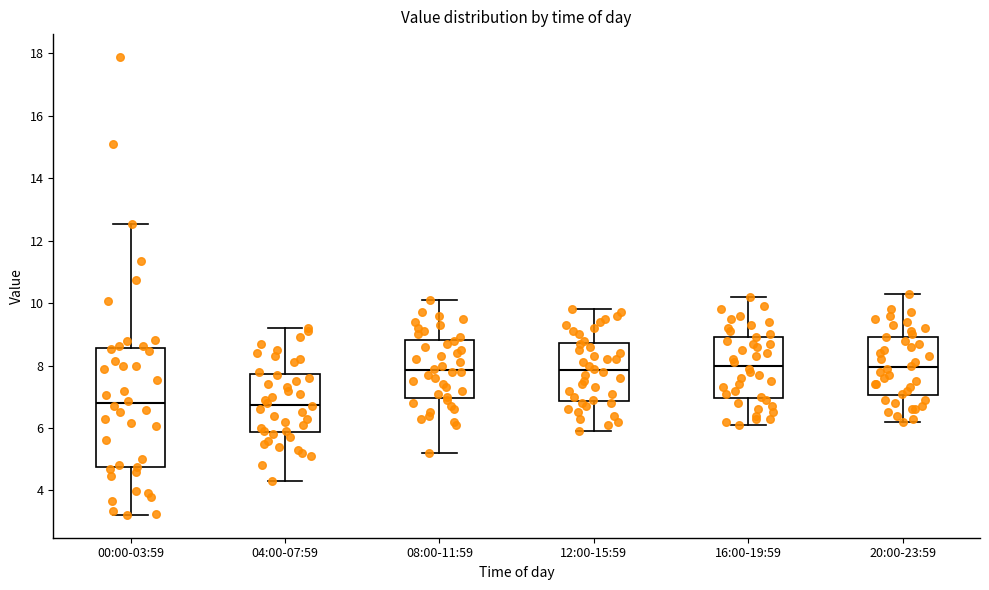

Reading left to right, transcribe this box plot: for each box, give where its median line is, the range the box spans, and where its two whiskers end, as read against the y-axis. The values are not printed on the chart, so give them approximately, as read against the axis.

00:00-03:59: median 6.8, box 4.8 to 8.6, whiskers 3.2 to 12.6
04:00-07:59: median 6.8, box 5.8 to 7.8, whiskers 4.4 to 9.2
08:00-11:59: median 7.8, box 7.0 to 8.8, whiskers 5.2 to 10.2
12:00-15:59: median 7.8, box 6.8 to 8.8, whiskers 6.0 to 9.8
16:00-19:59: median 8.0, box 7.0 to 9.0, whiskers 6.2 to 10.2
20:00-23:59: median 8.0, box 7.0 to 9.0, whiskers 6.2 to 10.4